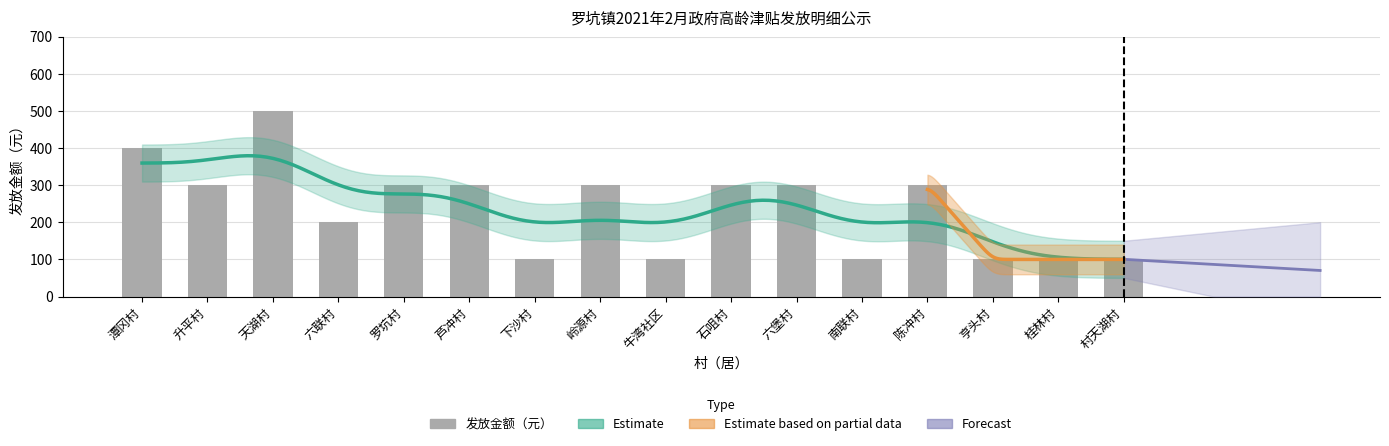

Rank the categories by value from highest to lowest.

天湖村, 潭冈村, 升平村, 罗坑村, 芦冲村, 岭源村, 石咀村, 六堡村, 陈冲村, 六联村, 下沙村, 牛湾社区, 南联村, 亨头村, 桂林村, 村天湖村